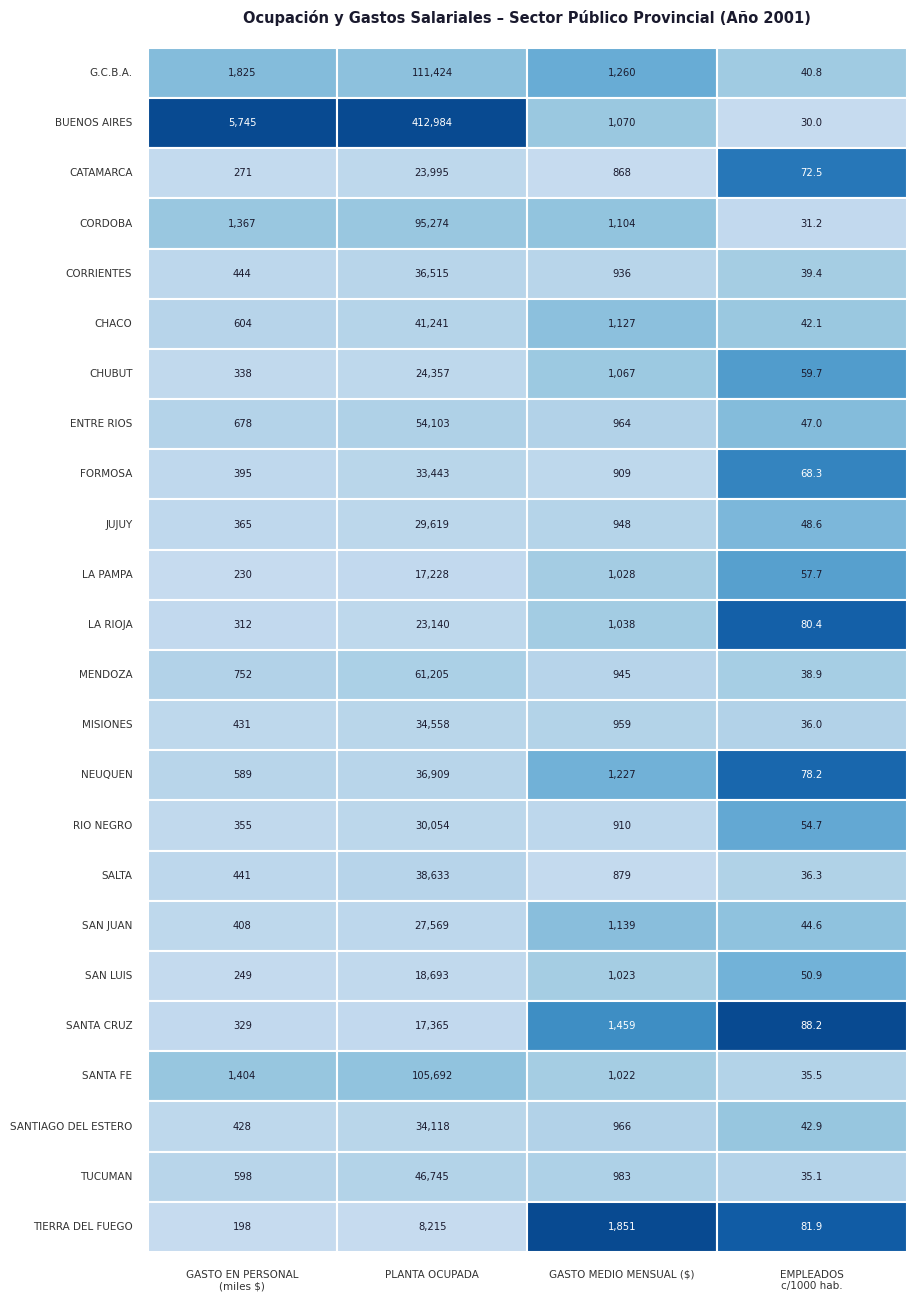

True or false: CHACO has a value of 42.1 at 3.

True